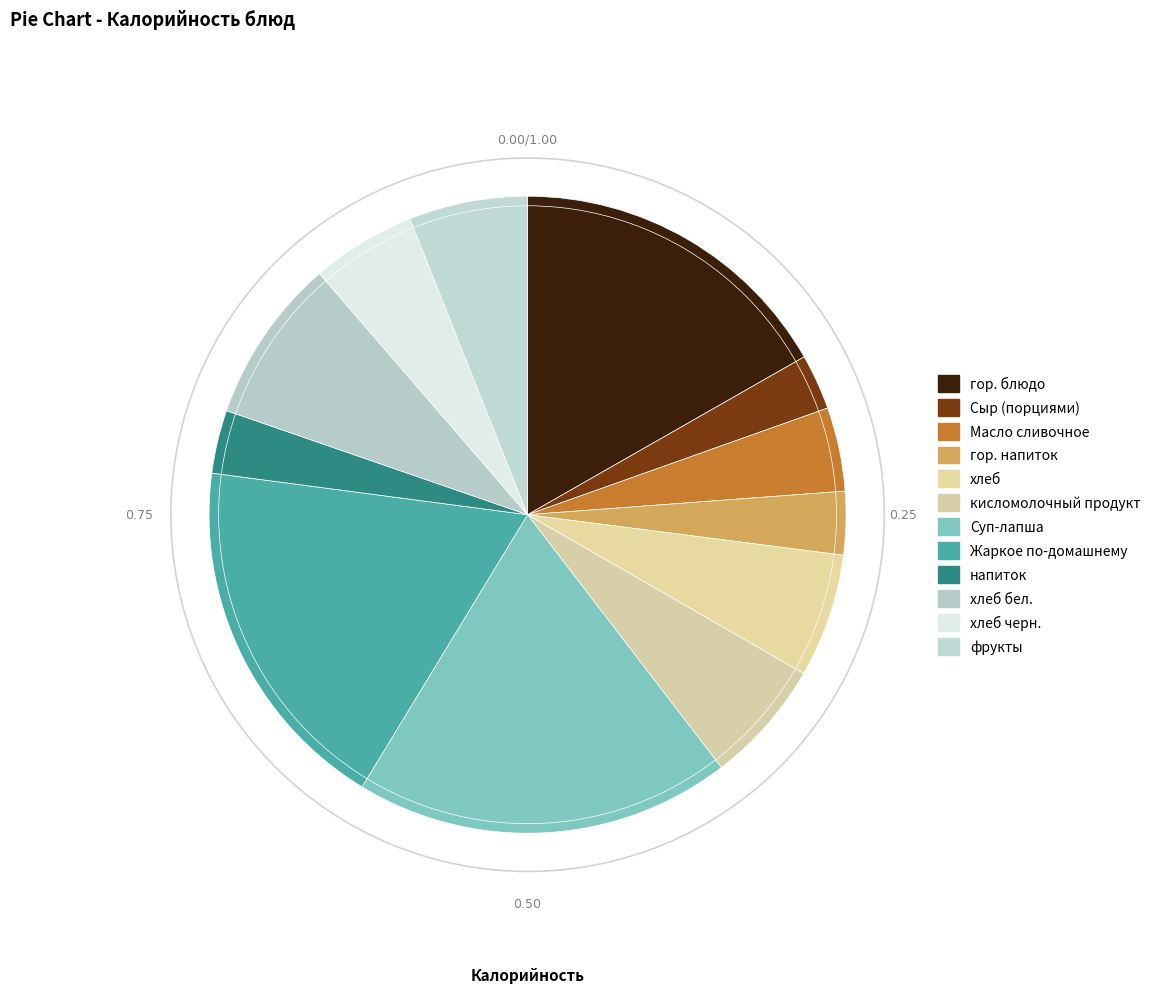

How many slices are in this pie chart?

12